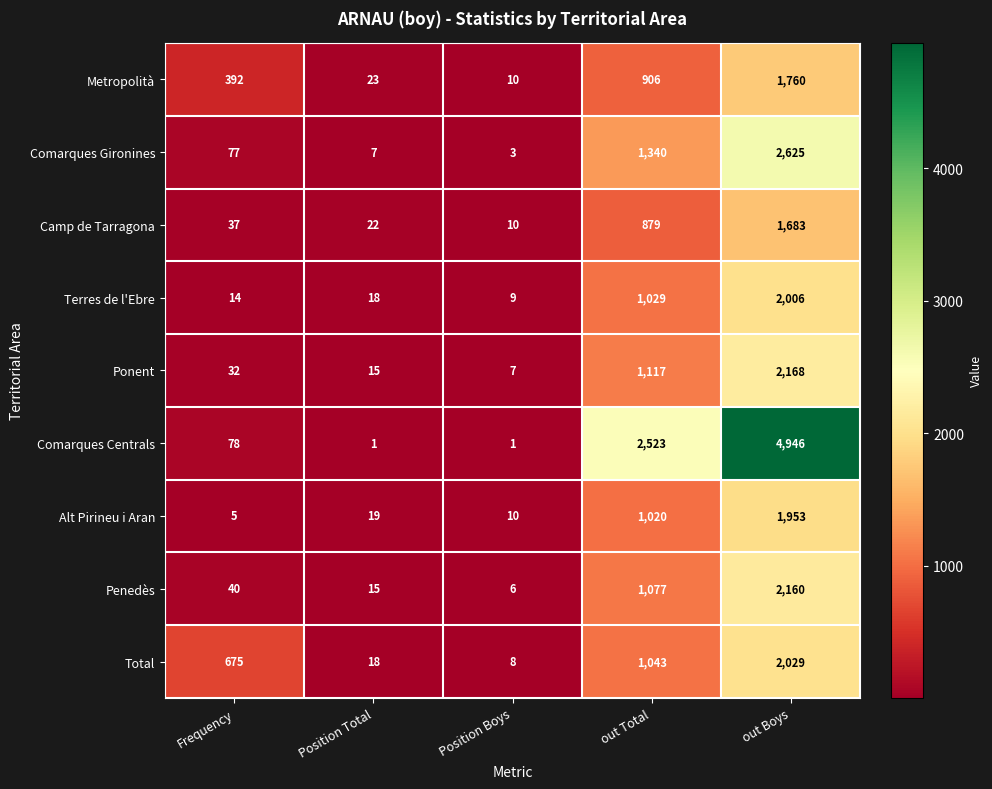

What is the sum of the Terres de l'Ebre values at Frequency and out Total?

1043